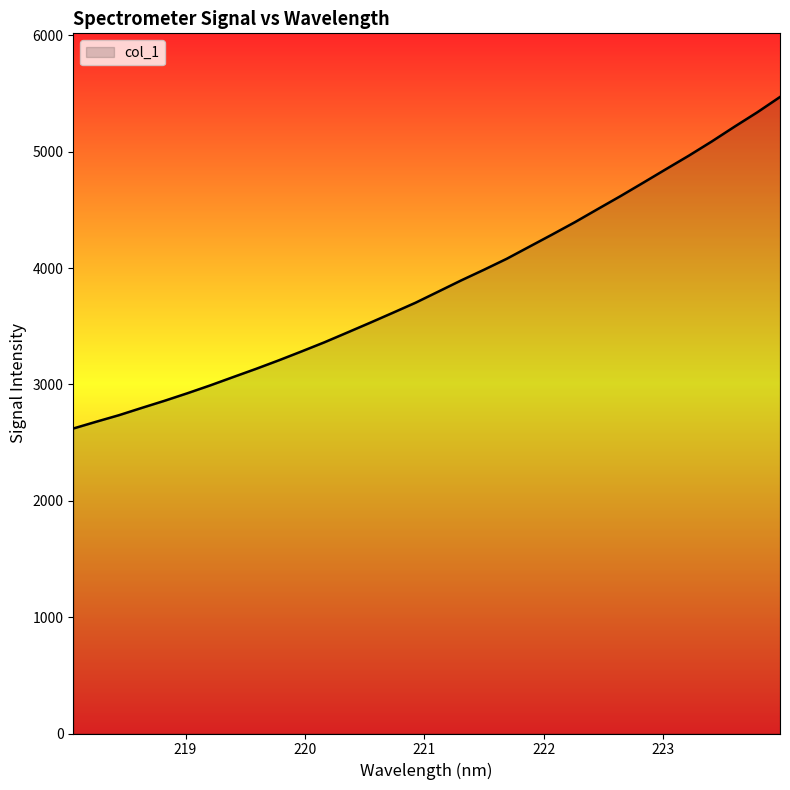

What is the difference between the maximum and minimum values?

2849.0